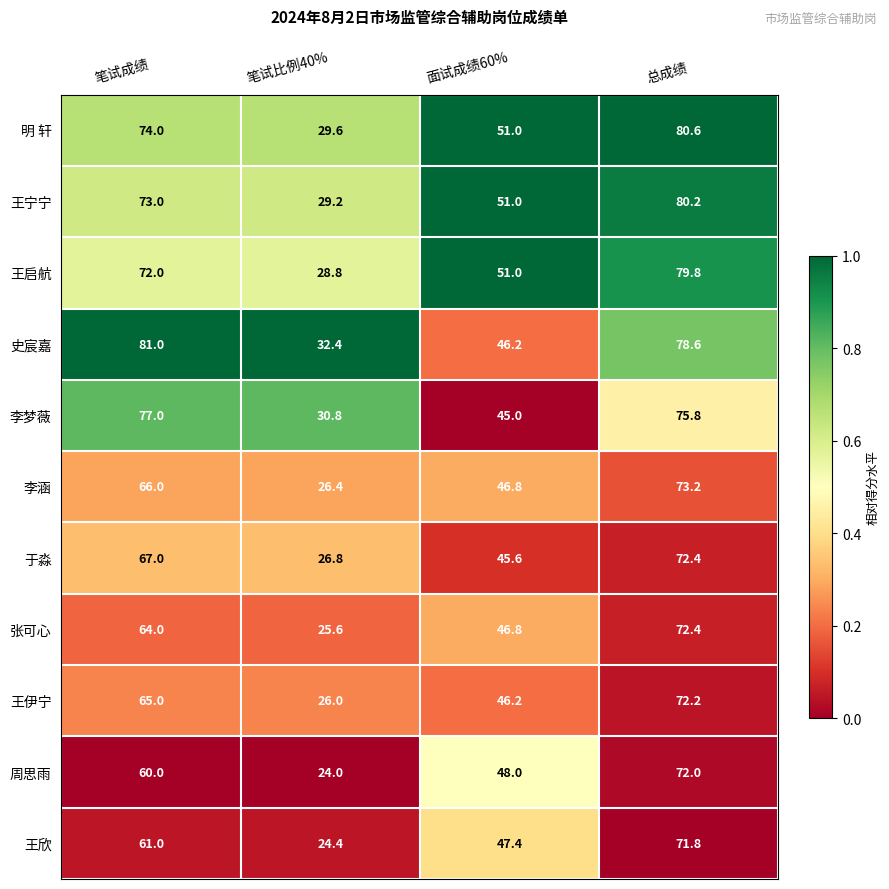

The 史宸嘉 series shows 55.9 at 笔试比例40%. True or false?

False